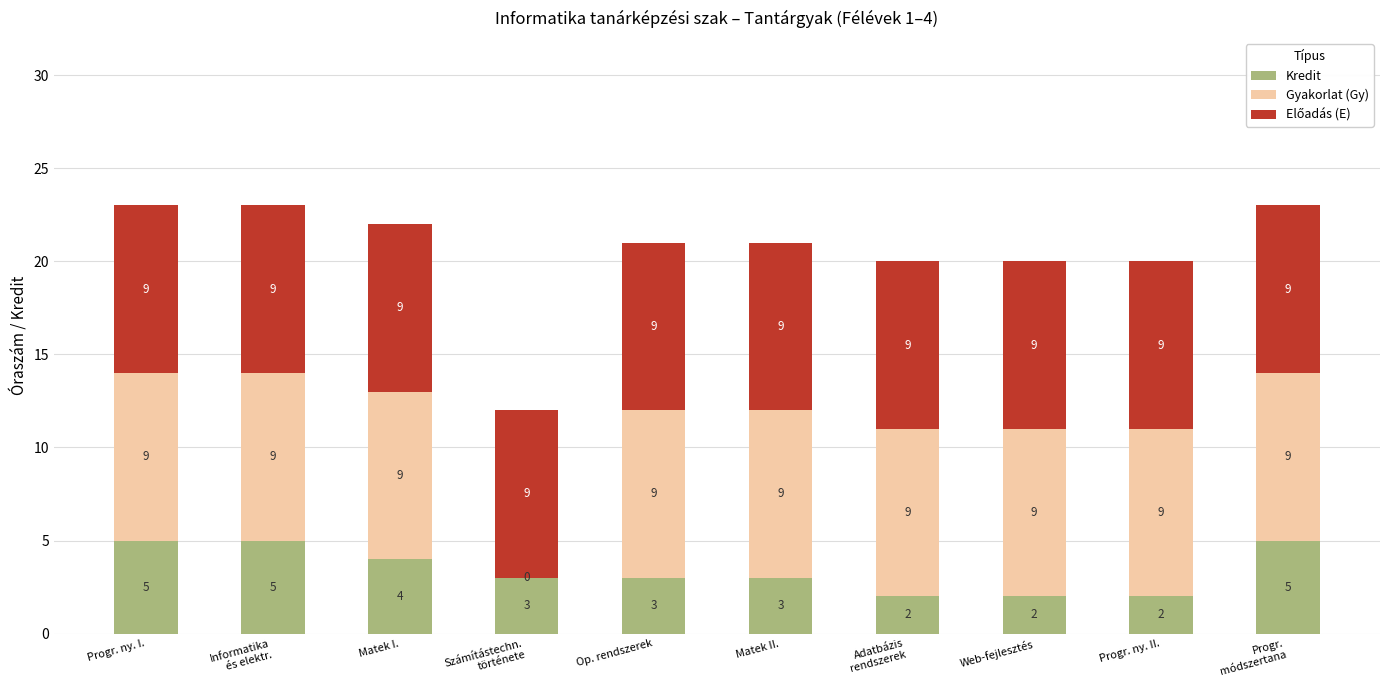

How many Kredit values are between 2 and 5?

10